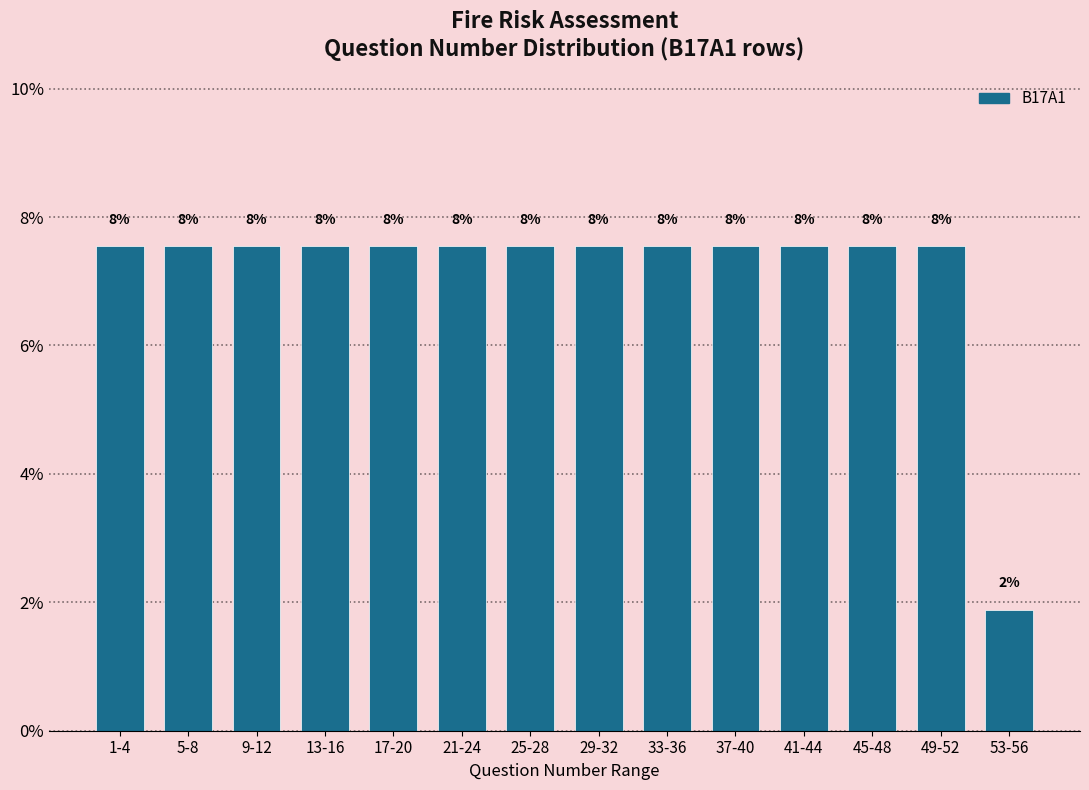

Are the bars horizontal?

No